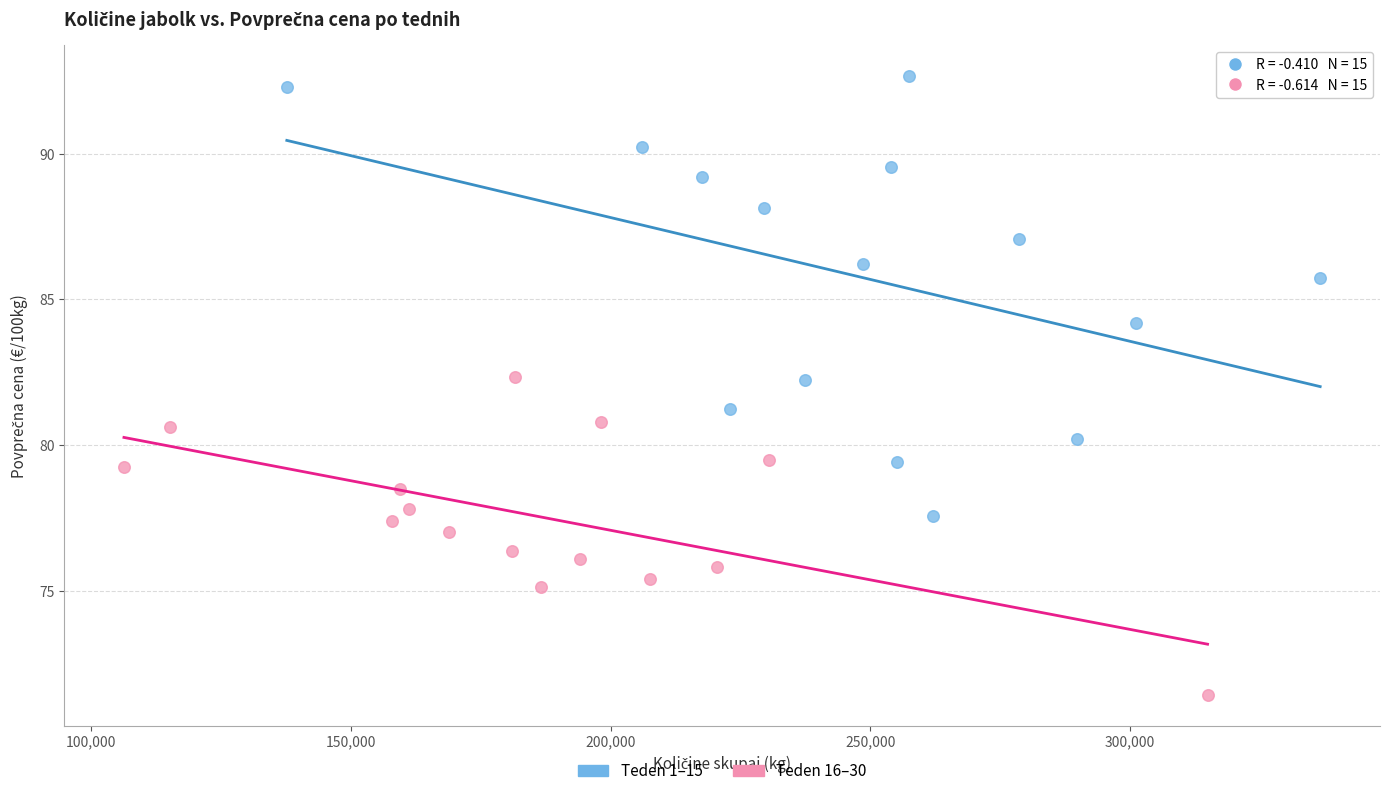

Which series contains the highest Y value?

Teden 1–15